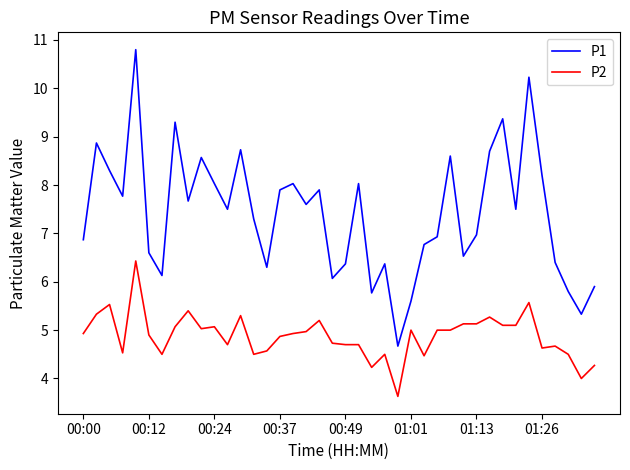

What is the difference between the maximum and minimum values in the P2 series?

2.8